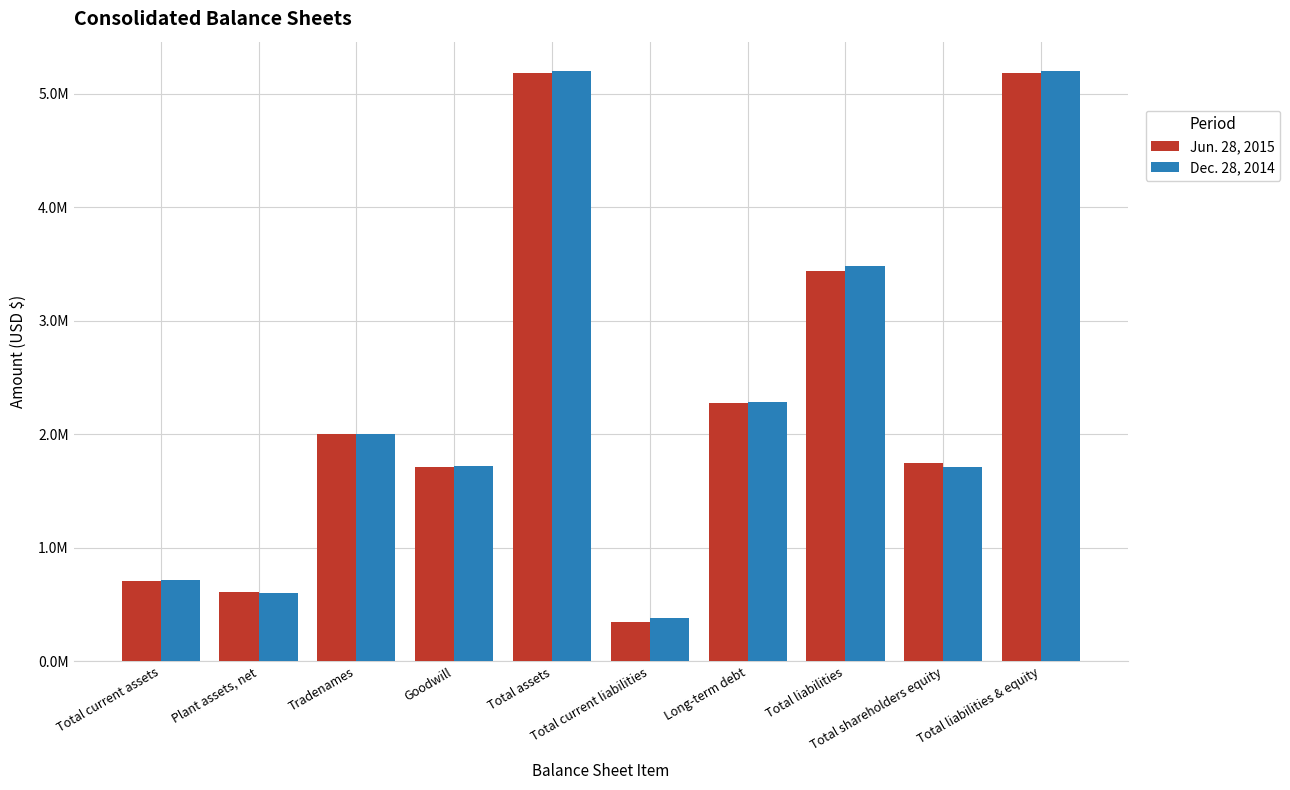

Does the chart contain any negative values?

No